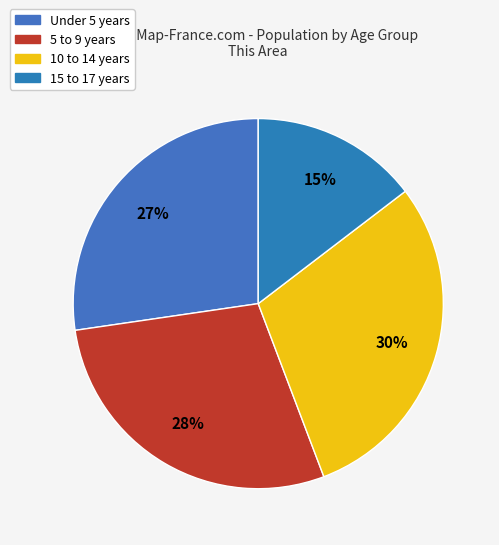

To the nearest percent, what is the difference between the largest and smallest slice percentages?

15%